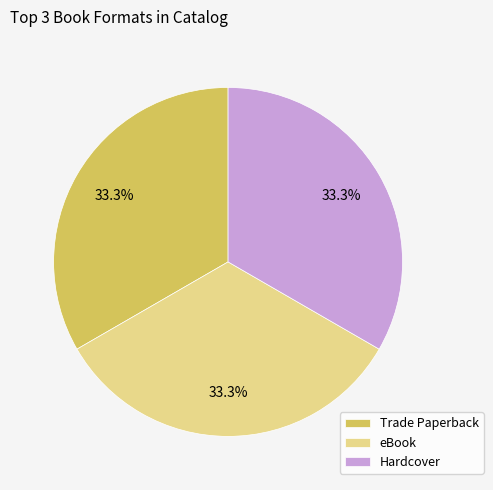

How many slices are in this pie chart?

3